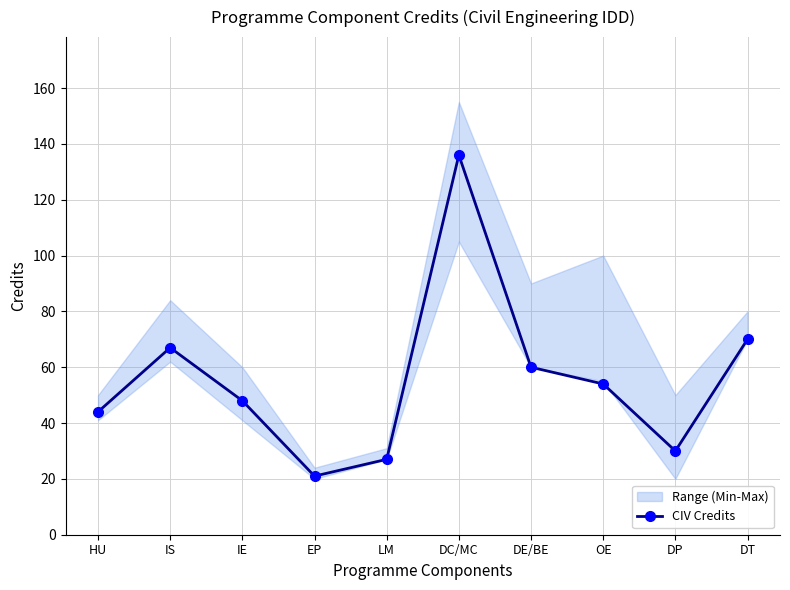

Rank the categories by value from lowest to highest.

EP, LM, DP, HU, IE, OE, DE/BE, IS, DT, DC/MC